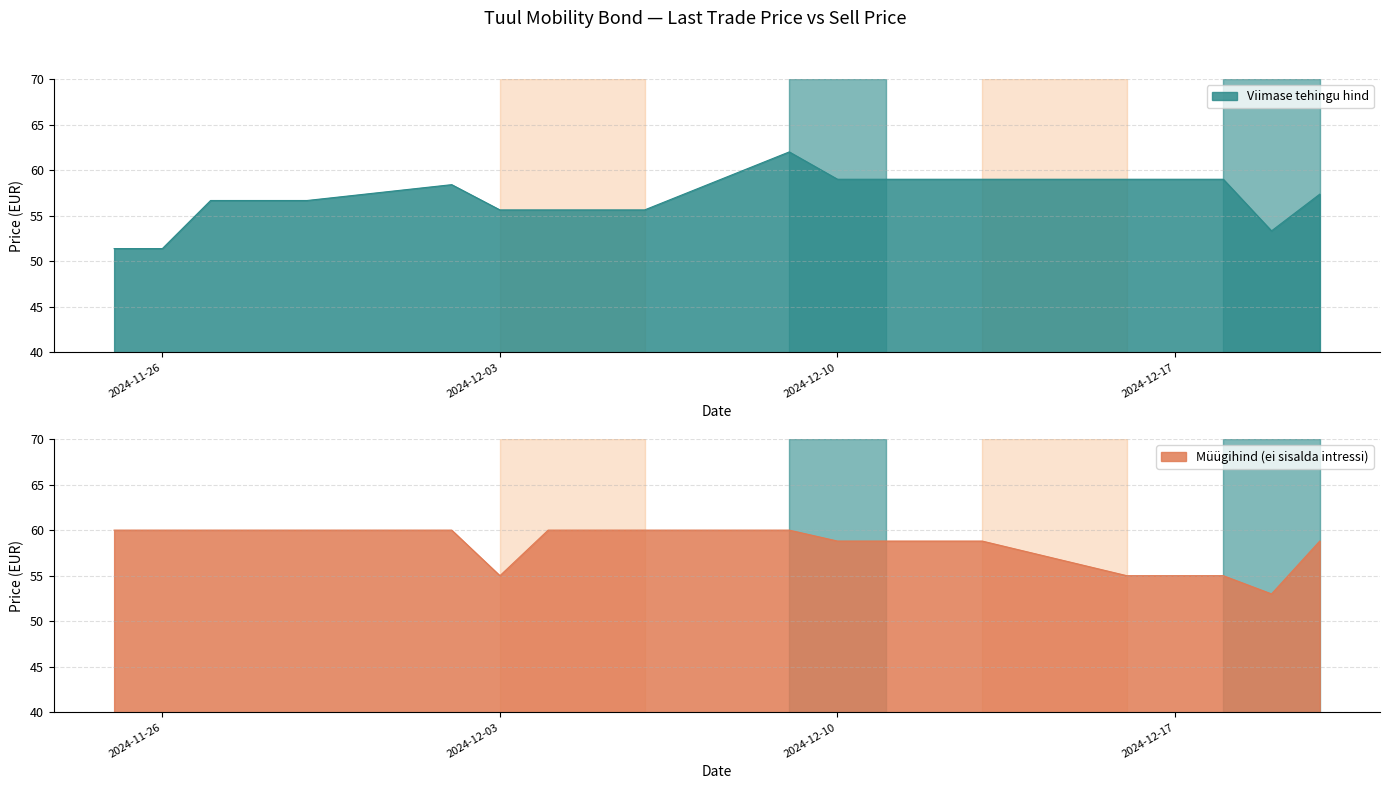

Is the value of Müügihind (ei sisalda intressi) at 2024-12-02 greater than the value of Viimase tehingu hind at 2024-12-16?

Yes